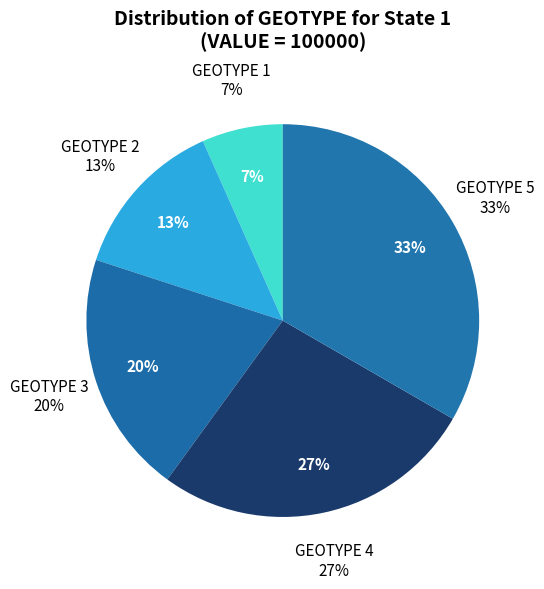

Is it true that State 6 is 0% of the pie?

True